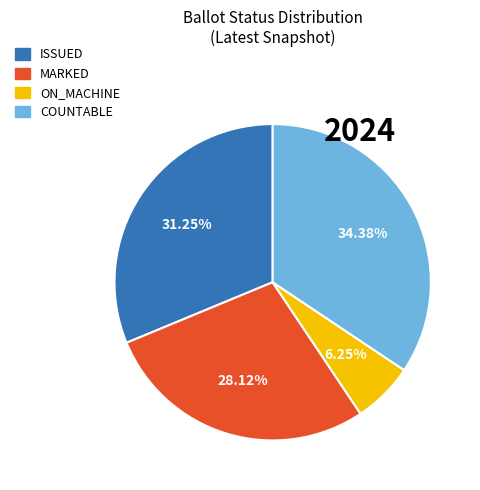

Is MARKED the majority of the pie?

No